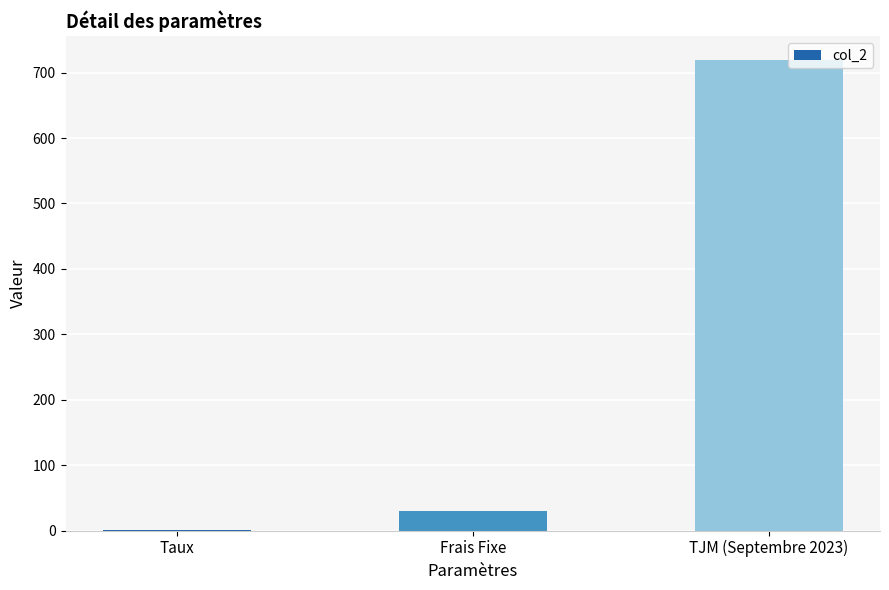

What value does the data have at Frais Fixe?

30.0